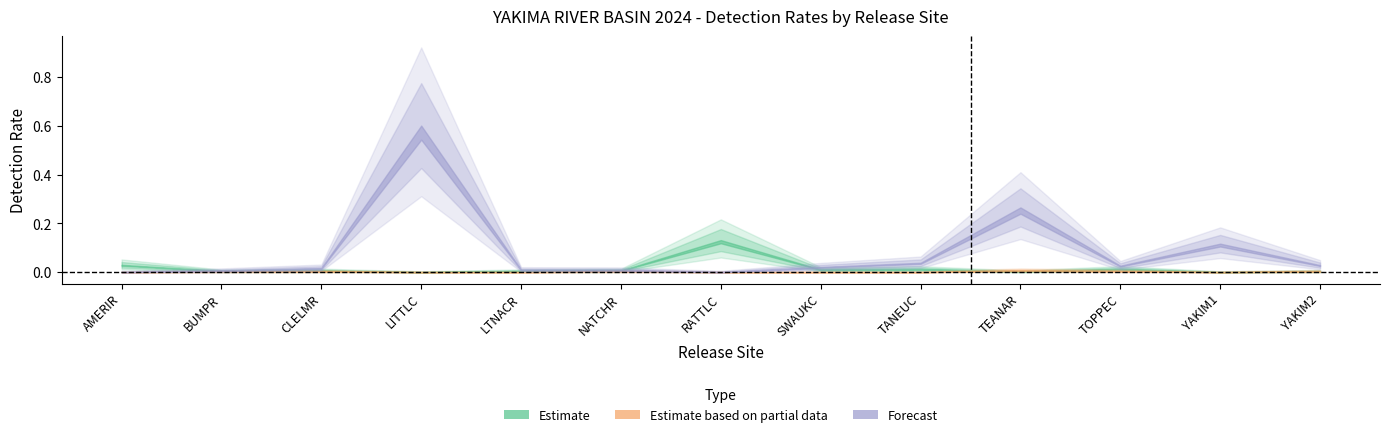

Which series ends up on top after the final intersection of Estimate based on partial data and Estimate?

Estimate